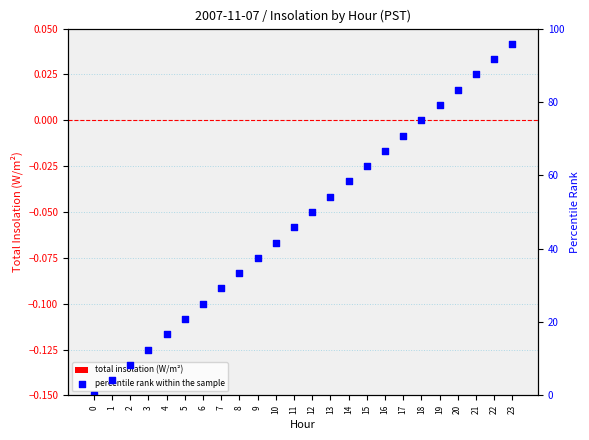

At how many categories does at least one series exceed 4?

23